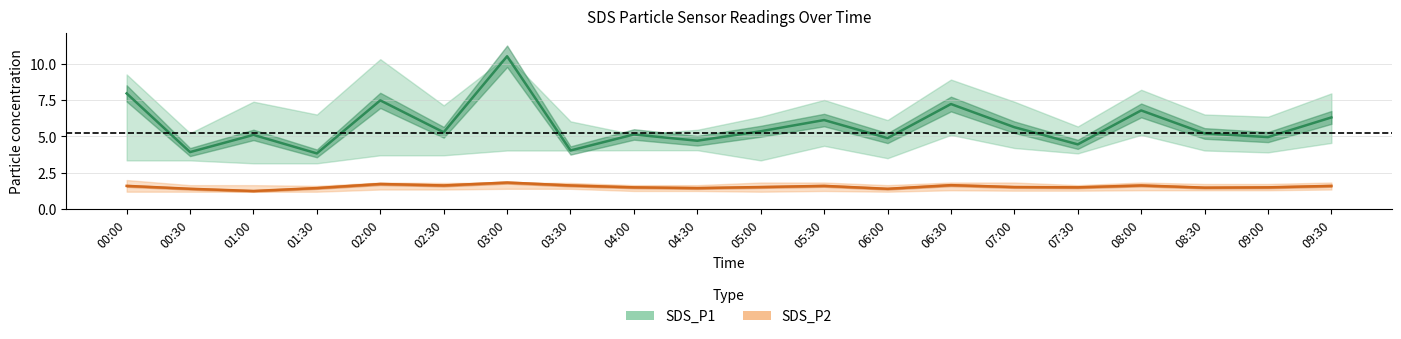

List the series in order of their overall mean, highest first.

SDS_P1, SDS_P2